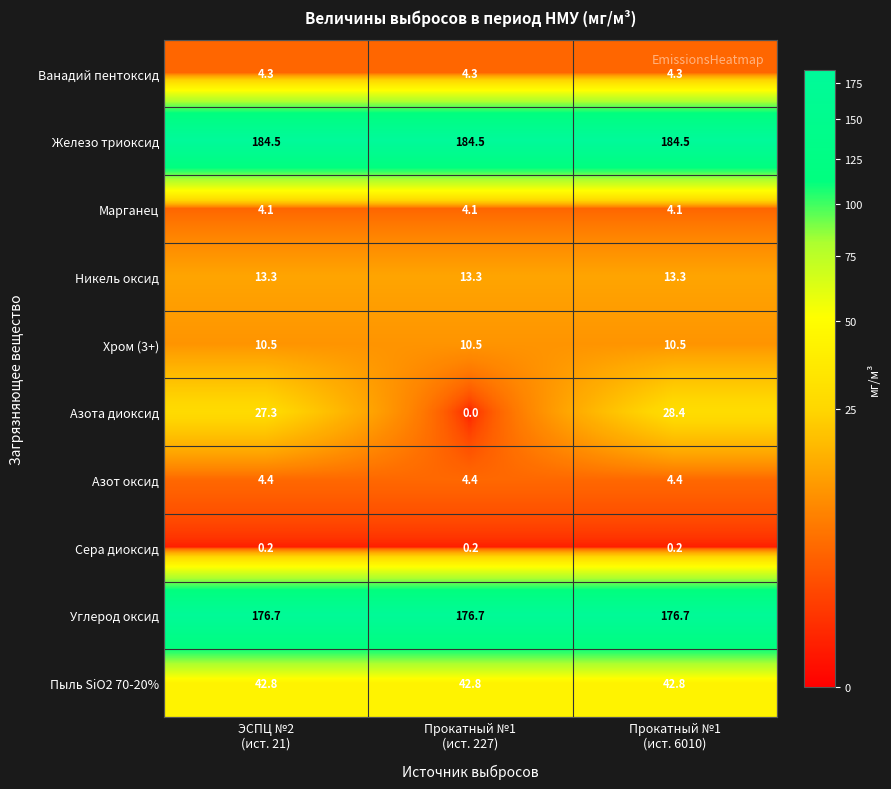

Count the number of categories in the chart.

3